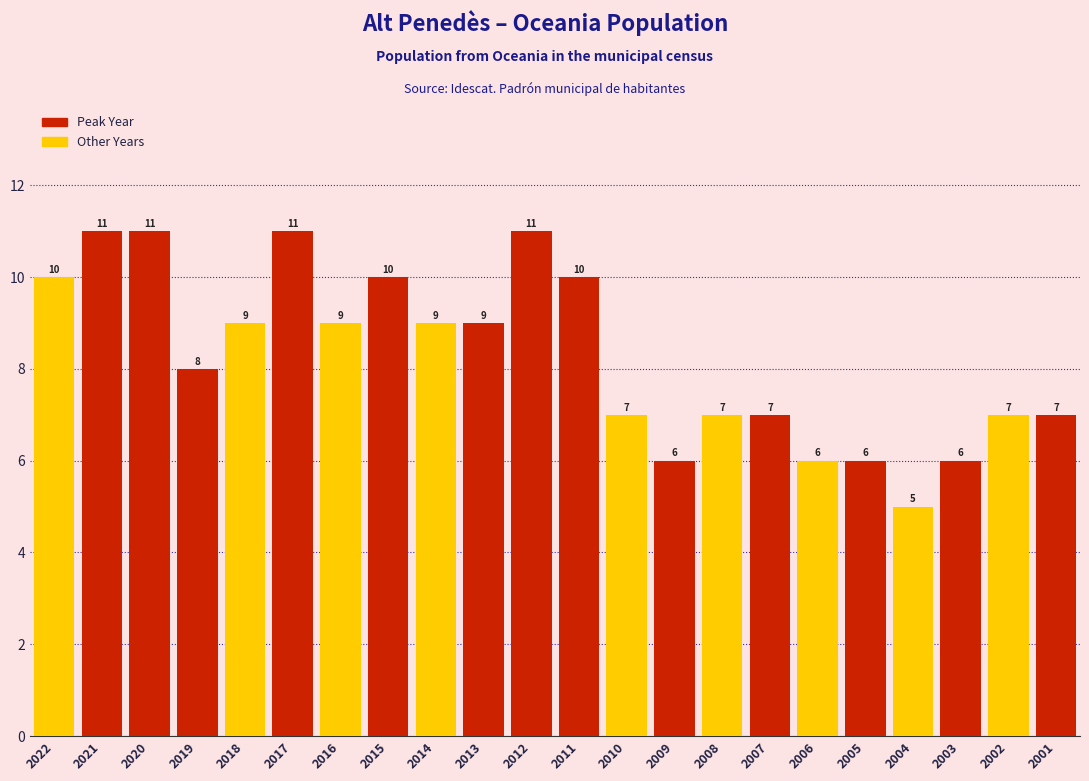

Reading left to right, what are all the values shown in this chart?

2022=10	2021=11	2020=11	2019=8	2018=9	2017=11	2016=9	2015=10	2014=9	2013=9	2012=11	2011=10	2010=7	2009=6	2008=7	2007=7	2006=6	2005=6	2004=5	2003=6	2002=7	2001=7